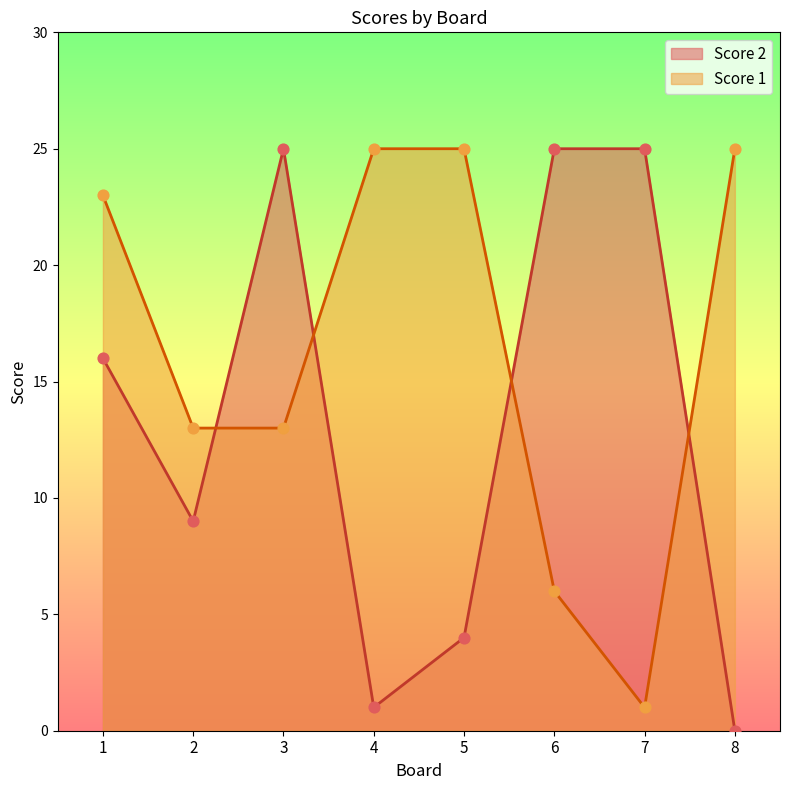

Which series has the widest spread of Y values?

Score 2